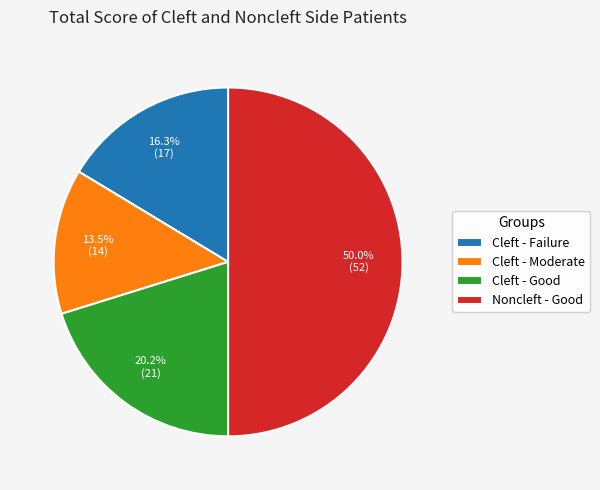

Count the number of slices in the pie.

4